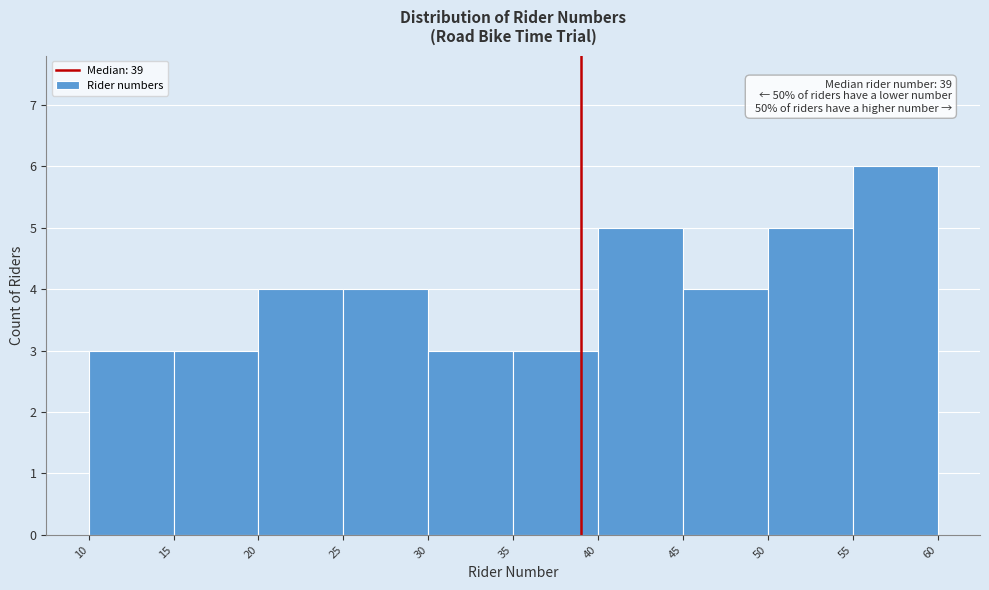

Over which range of the x-axis is the bar tallest?

55 to 60